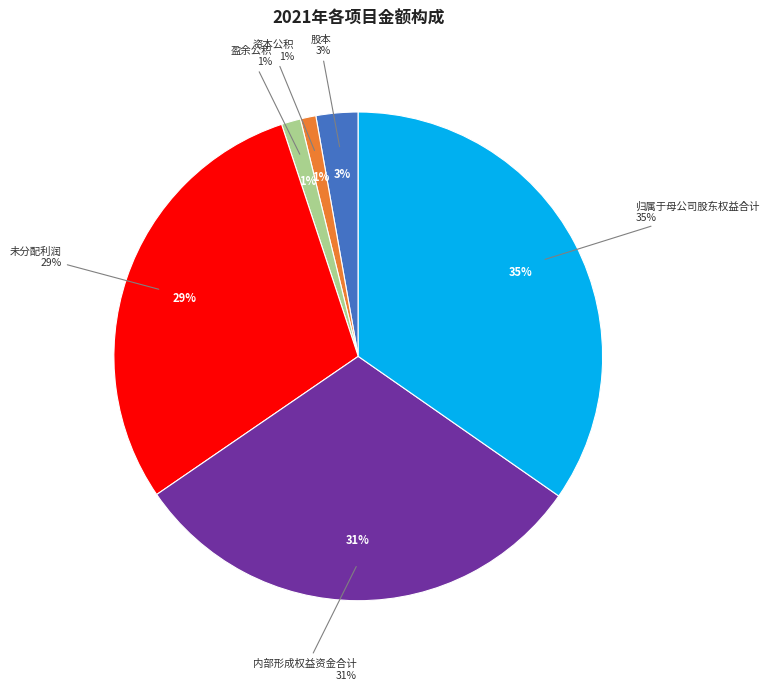

What is the total percentage of 未分配利润 and 归属于母公司股东权益合计?

64.2%